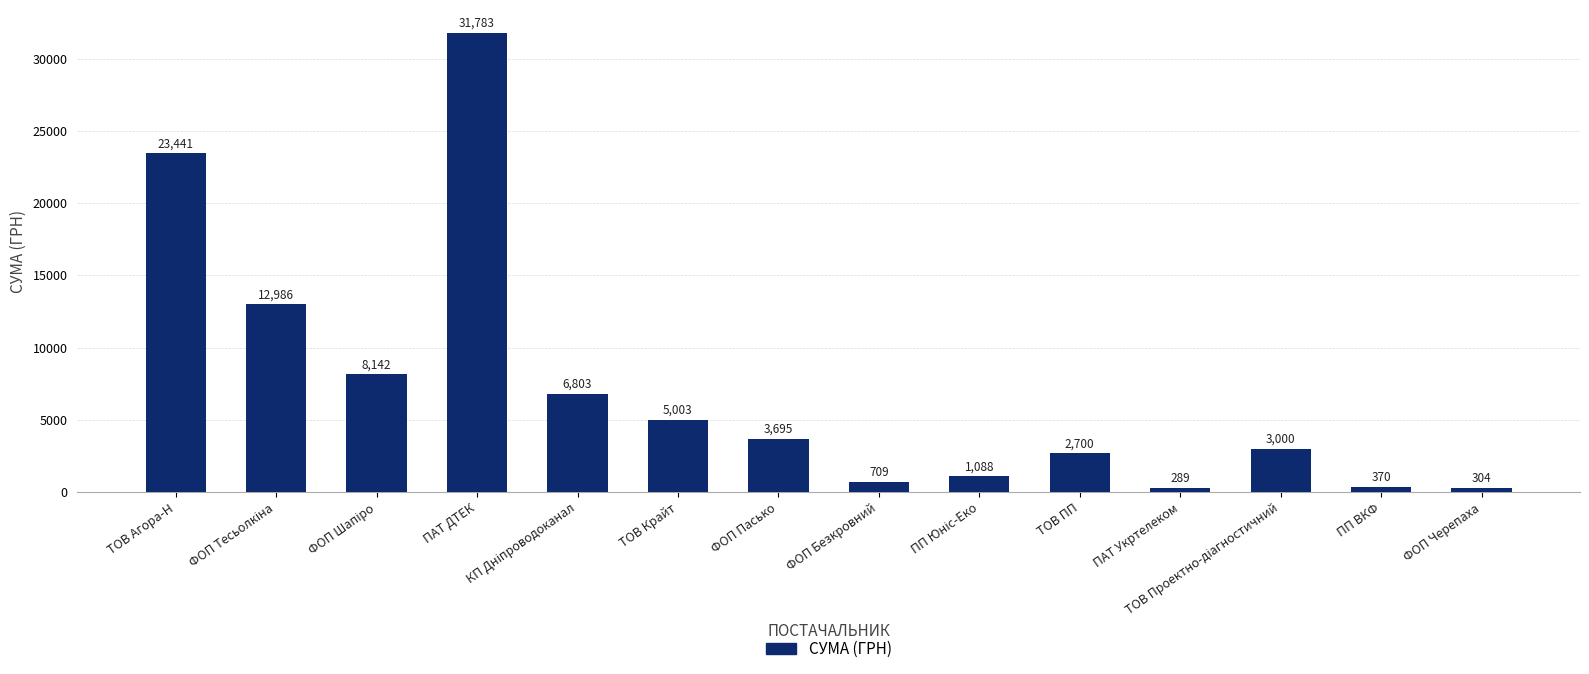

Between ПП ВКФ and ФОП Пасько, which is larger?

ФОП Пасько